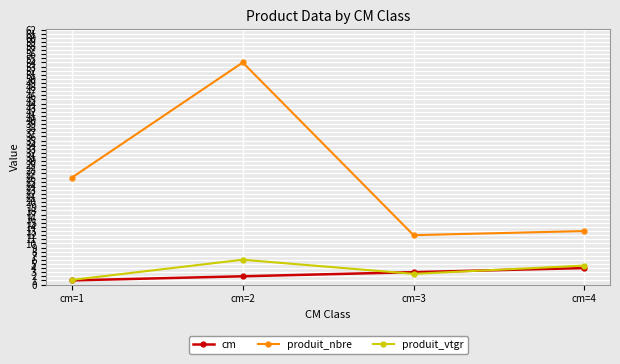

True or false: produit_vtgr and produit_nbre intersect in this chart.

False